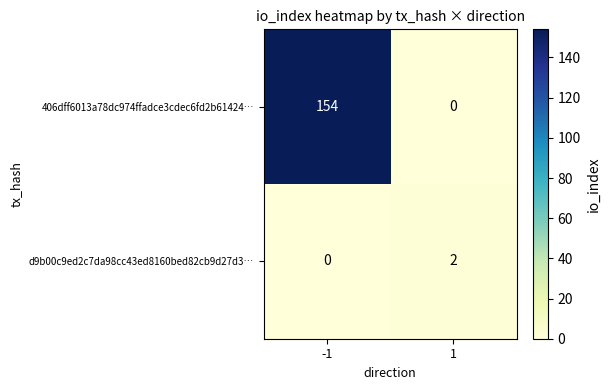

What is the total value across all series at 1?

2